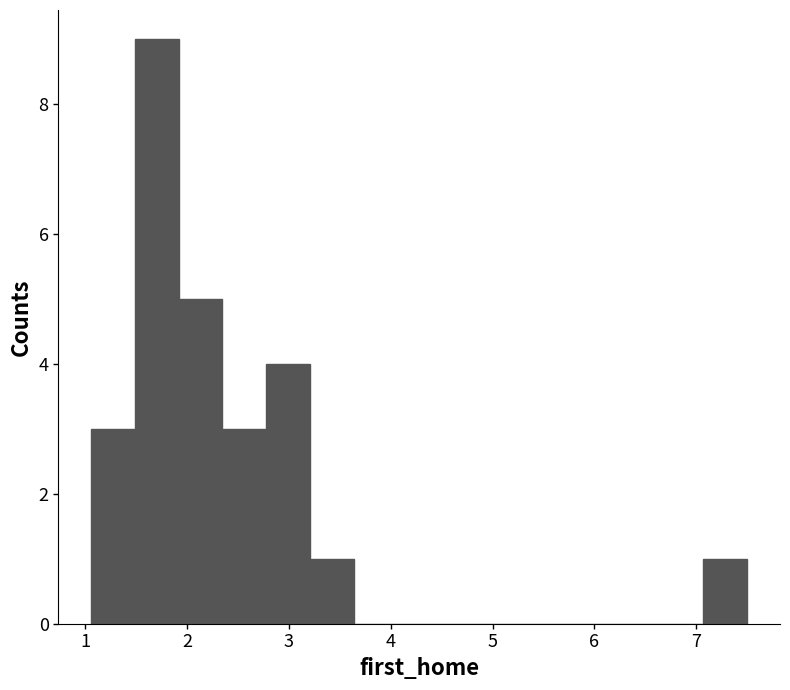

How tall is the bar that spans 1.5 to 1.9 on the x-axis? Neither the bar edges nor the heights are printed on the chart, so give them approximately, as read against the axes.

9